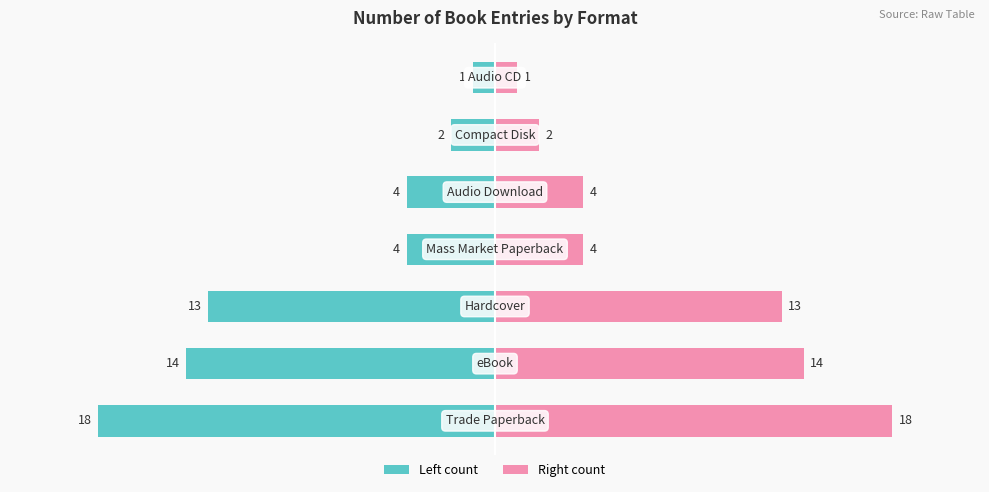

At −25, list the series in order from smallest to largest.

Left count, Right count